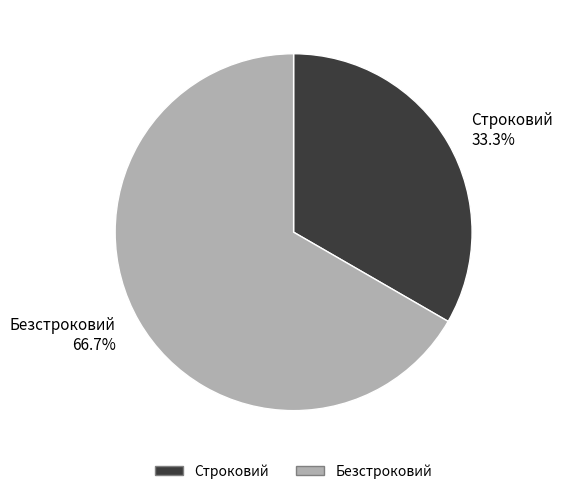

Is it true that Строковий is 33% of the pie?

True